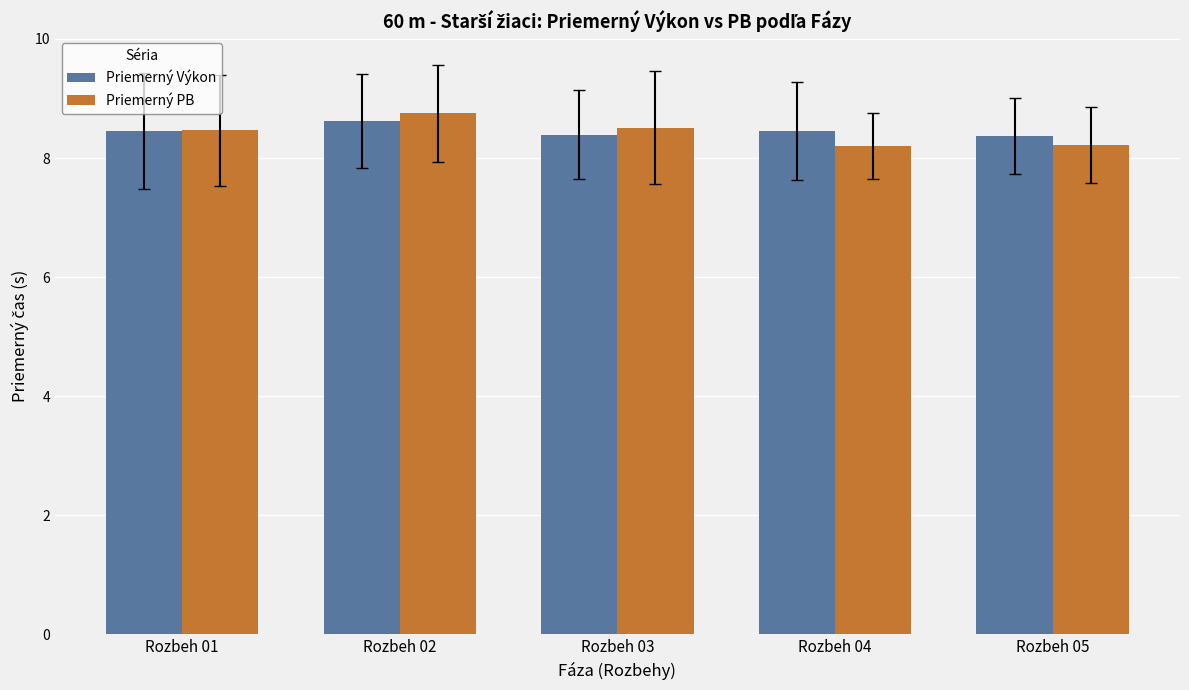

Read the Priemerný Výkon value at Rozbeh 03.

8.4